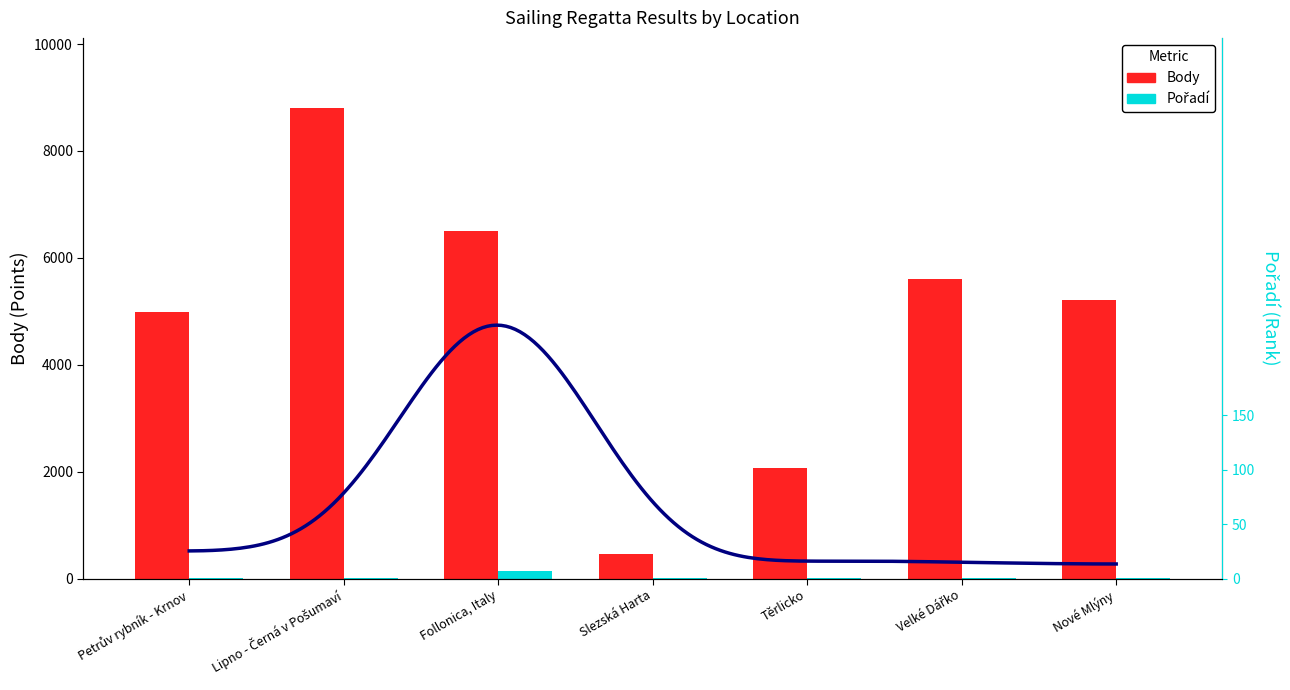

Rank the categories by Pořadí value from lowest to highest.

Slezská Harta, Nové Mlýny, Velké Dářko, Lipno - Černá v Pošumaví, Těrlicko, Petrův rybník - Krnov, Follonica, Italy